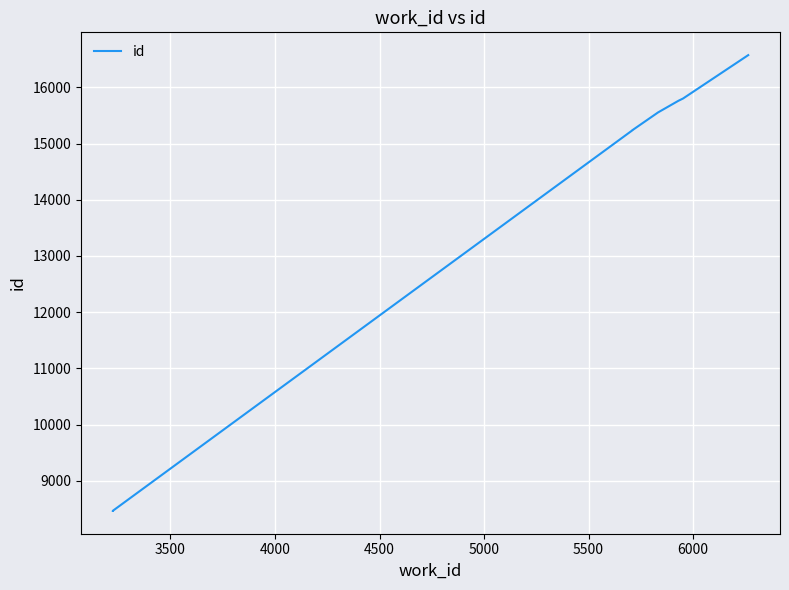

What is the sum of all values?

111088